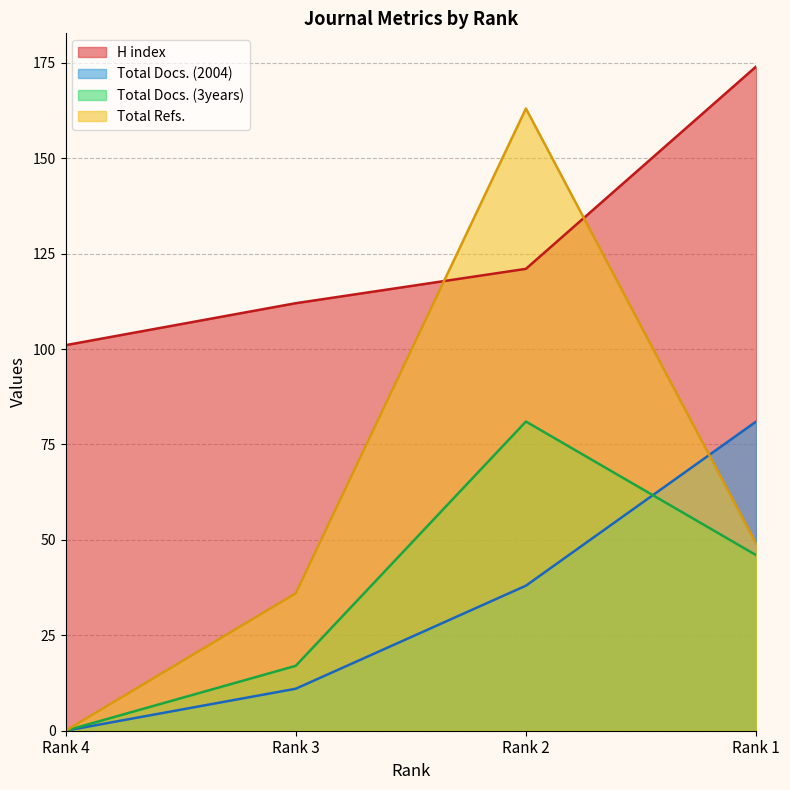

Where is the first local maximum for Total Refs.?

Rank 2